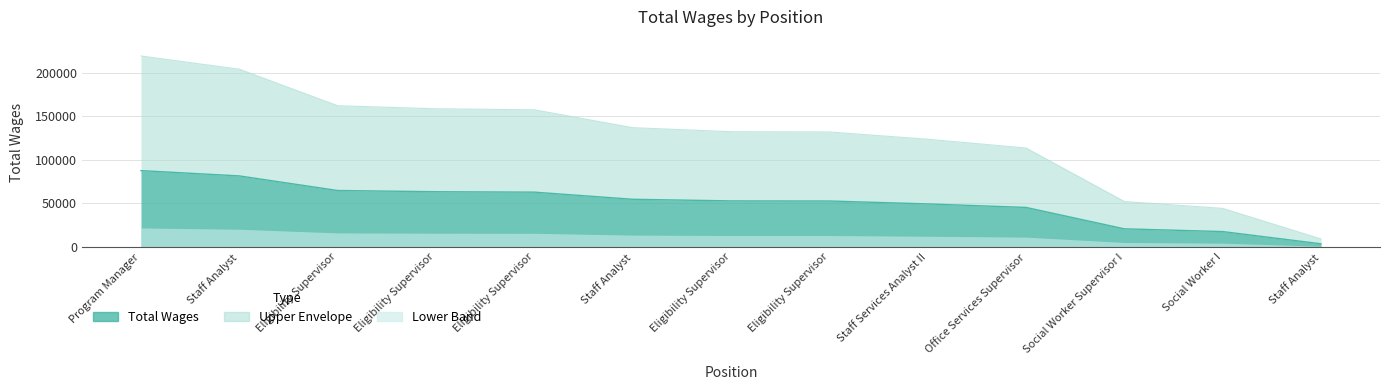

Is it true that the value at Eligibility Supervisor is 103126?

False